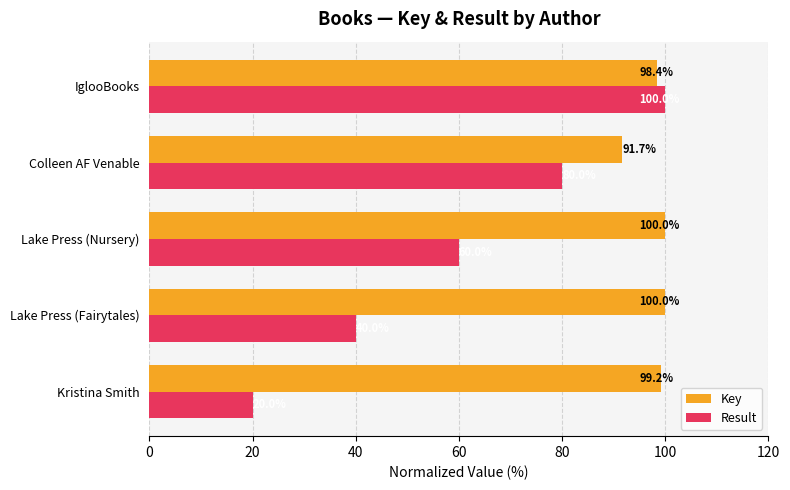

What is the spread (max minus min) of values at Lake Press (Fairytales)?

60.0